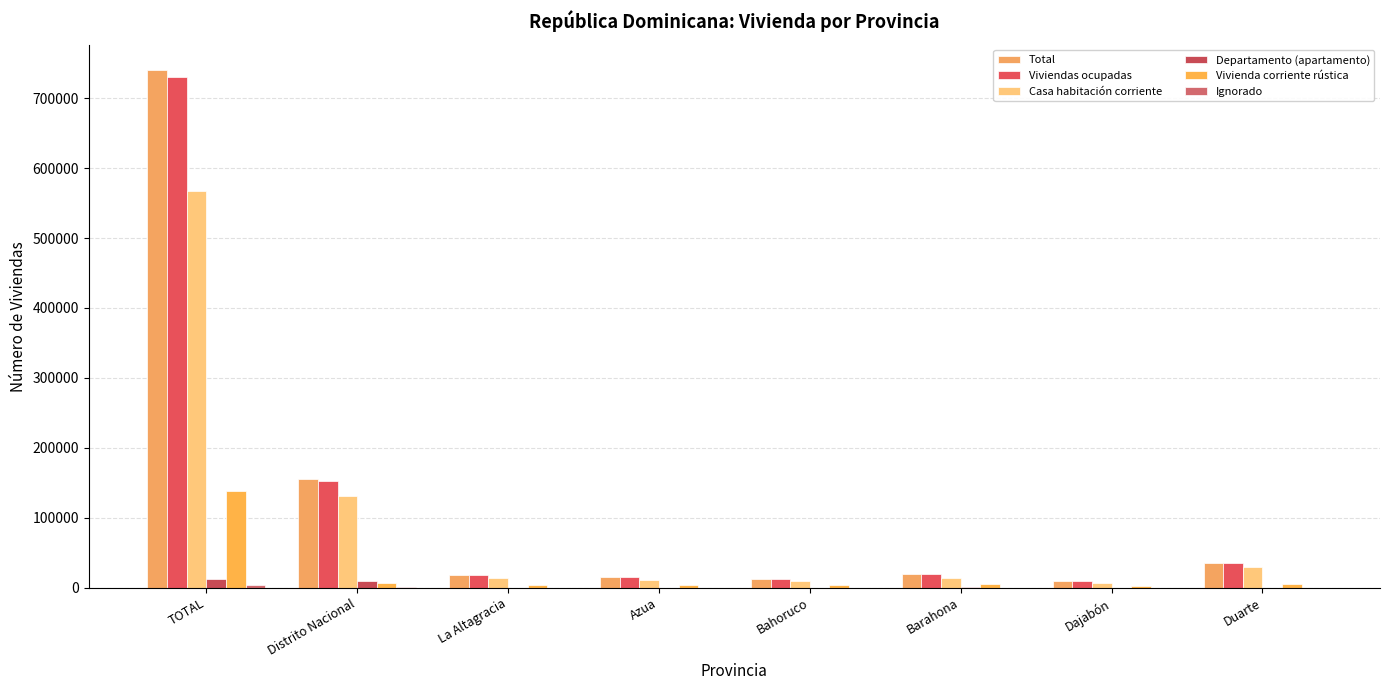

Which series has the largest range (max minus min)?

Total